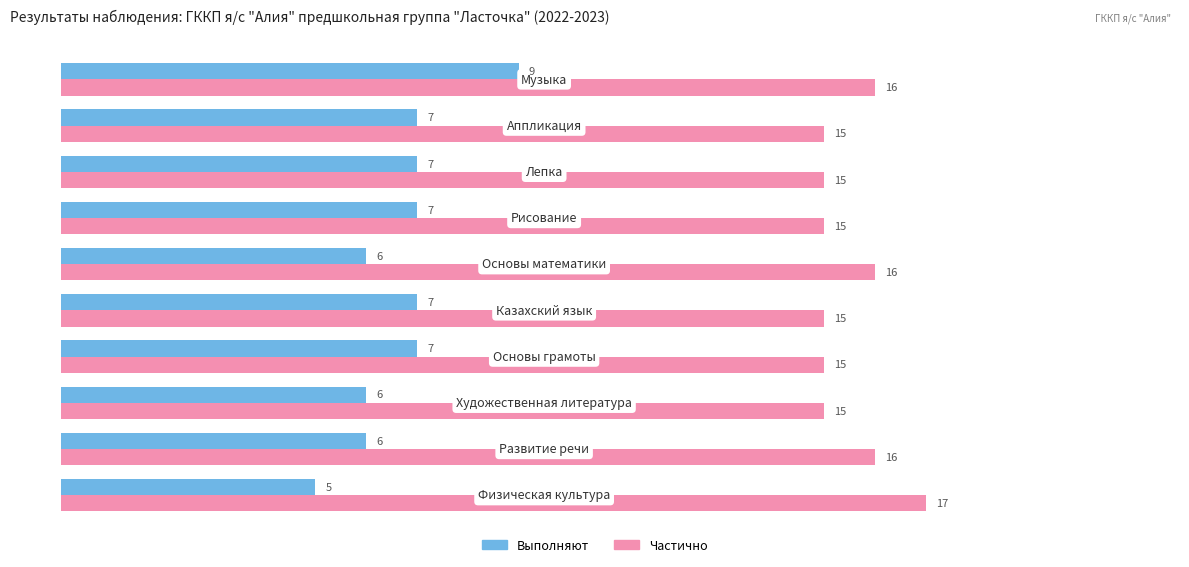

How many values in the Выполняют series are below 7?

4